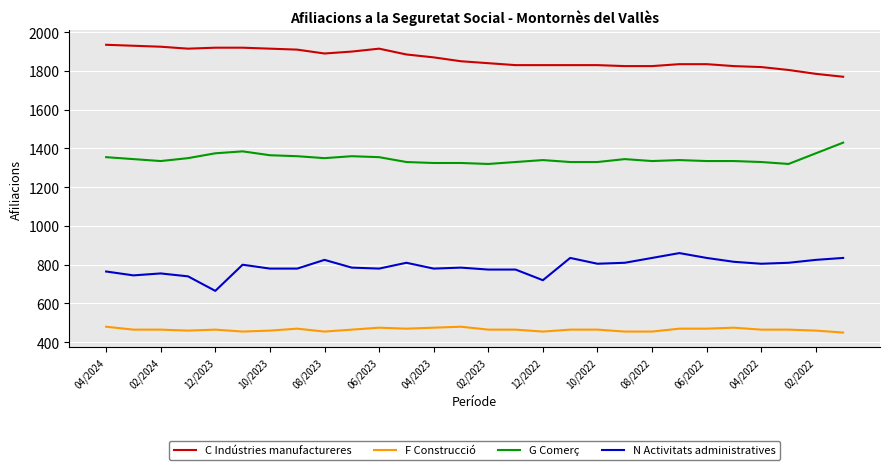

Rank the series by their maximum value, from lowest to highest.

F Construcció, N Activitats administratives, G Comerç, C Indústries manufactureres